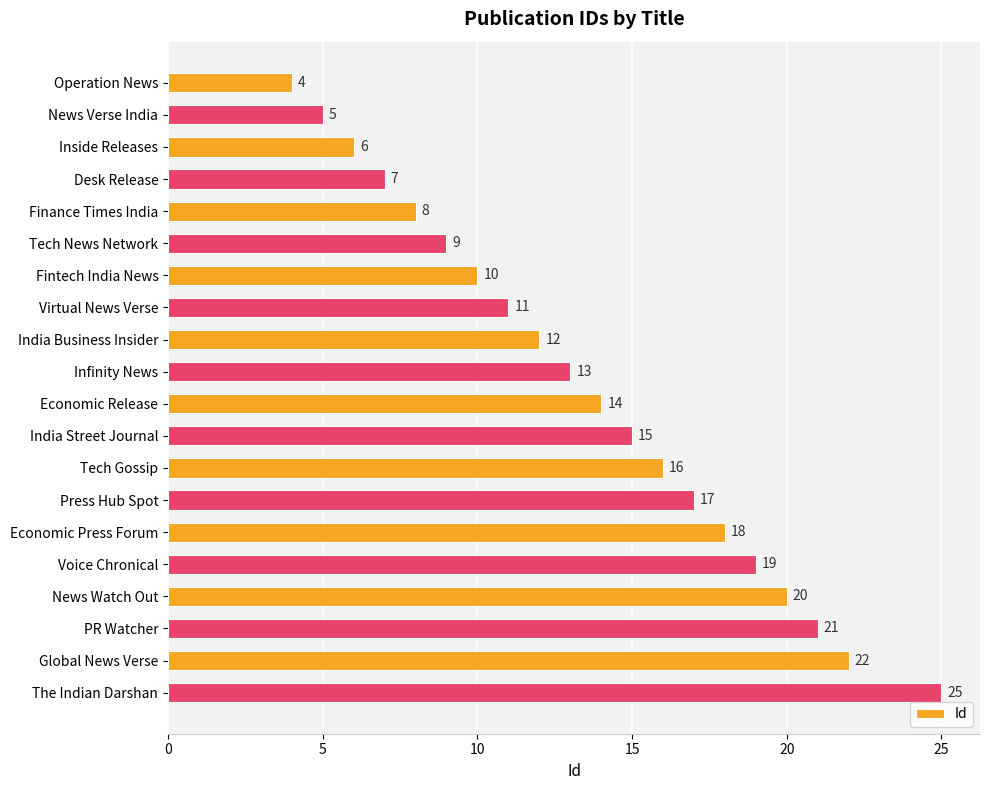

What is the label of the 10th bar from the top?

Infinity News